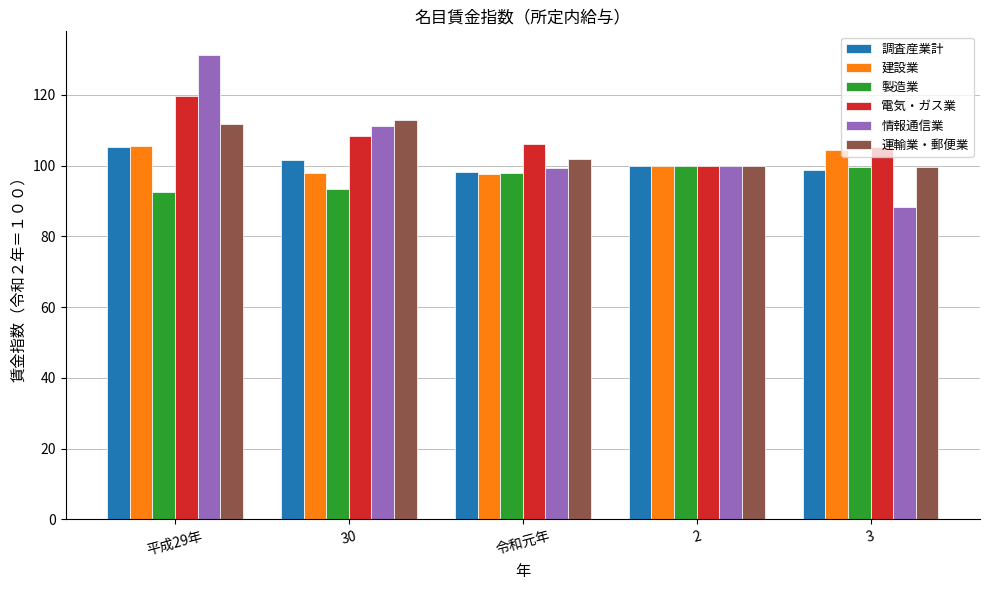

What is the difference between the highest and lowest values at 3?

17.2